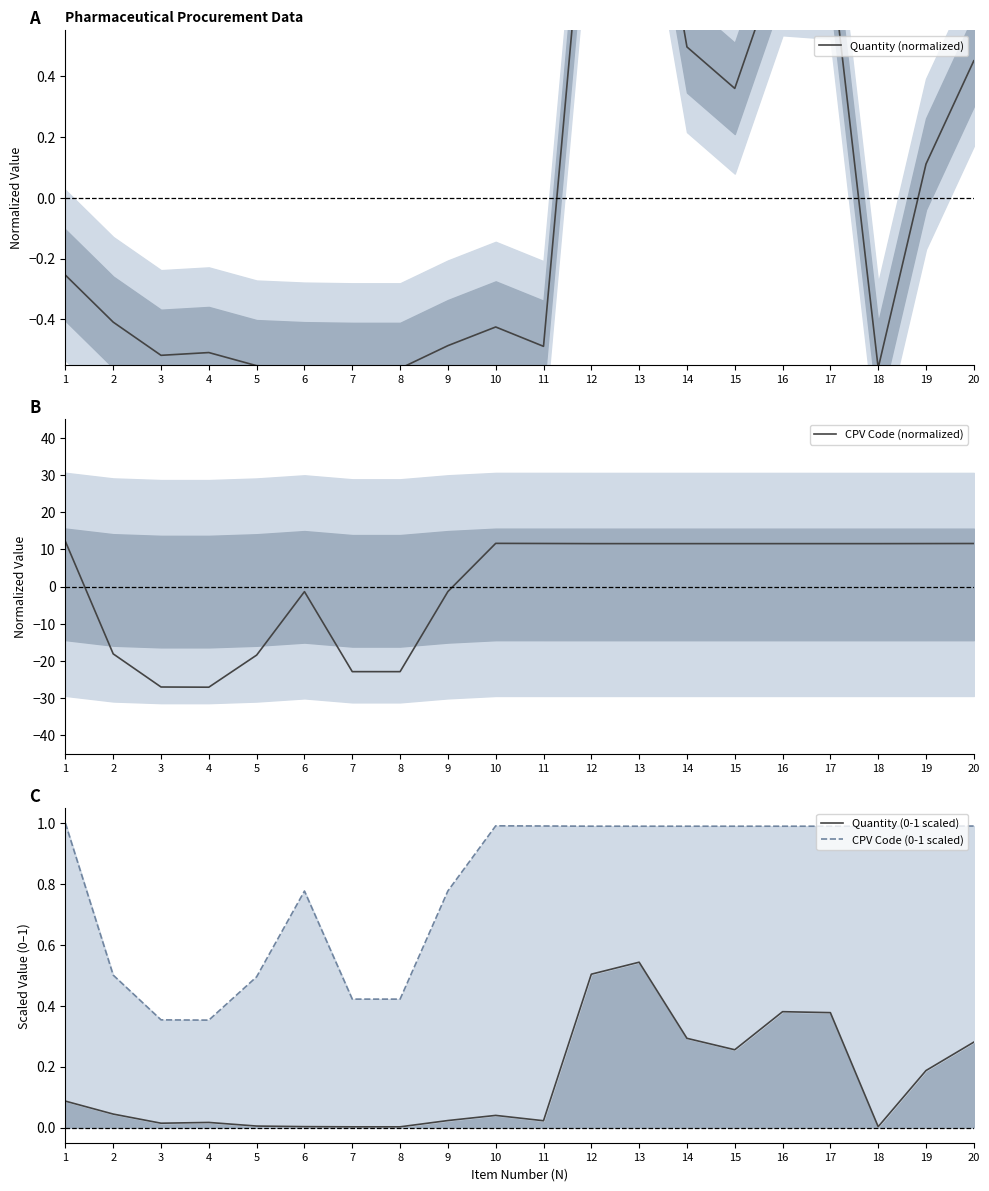

The Quantity (0-1 scaled) series shows 0.1 at 1. True or false?

True